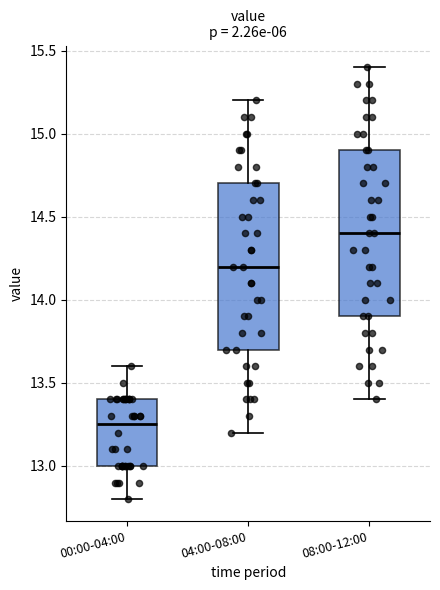

Reading left to right, transcribe this box plot: for each box, give where its median line is, the range the box spans, and where its two whiskers end, as read against the y-axis. The values are not printed on the chart, so give them approximately, as read against the axis.

00:00-04:00: median 13.25, box 13.00 to 13.40, whiskers 12.80 to 13.60
04:00-08:00: median 14.20, box 13.70 to 14.70, whiskers 13.20 to 15.20
08:00-12:00: median 14.40, box 13.90 to 14.90, whiskers 13.40 to 15.40